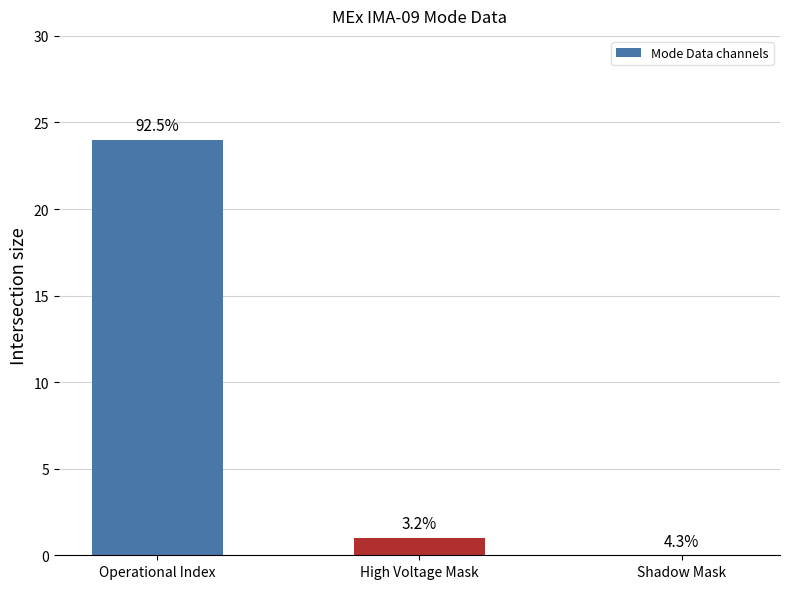

Reading left to right, transcribe all the data shown in this chart.

Operational Index=24	High Voltage Mask=1	Shadow Mask=0